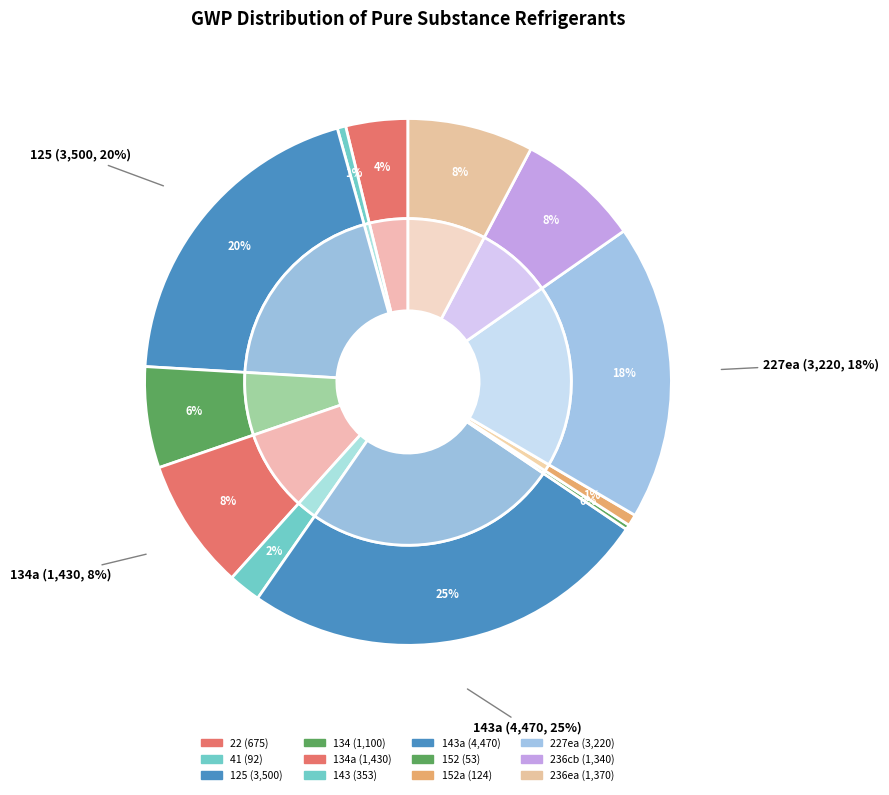

What is the change in value from 143a to 236ea?

-3100